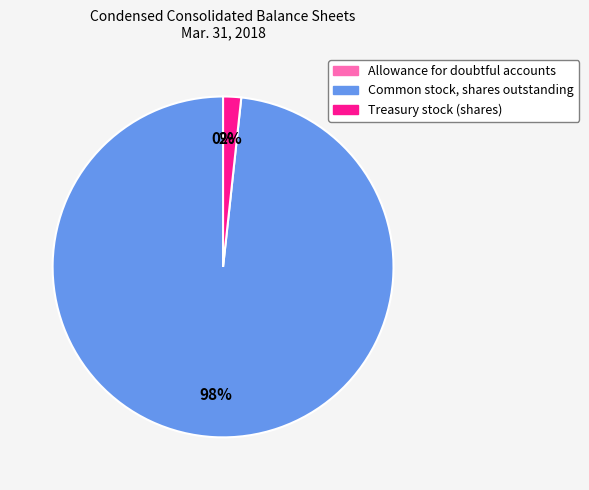

Does any single category account for the majority?

Yes